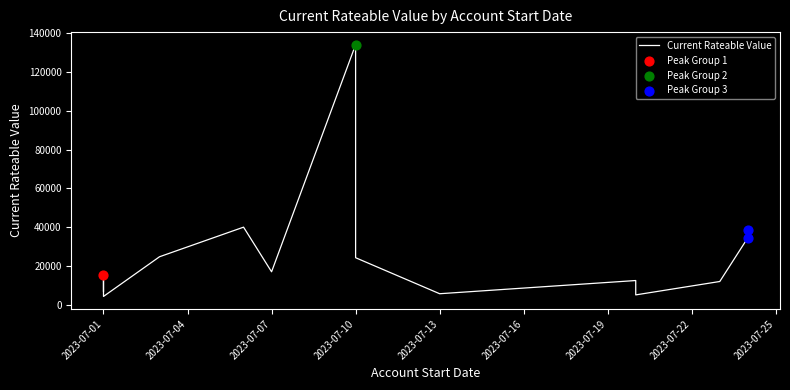

Between 2023-07-13 and 2023-07-01, which is larger?

2023-07-13